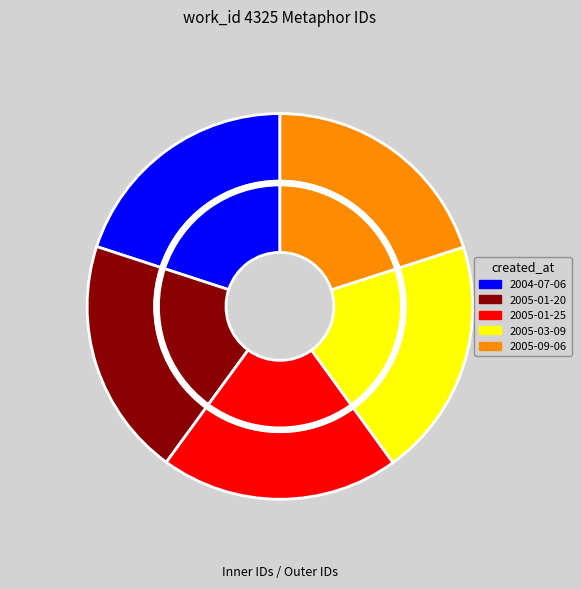

The 2005-01-20 slice represents 20% of the pie. True or false?

True